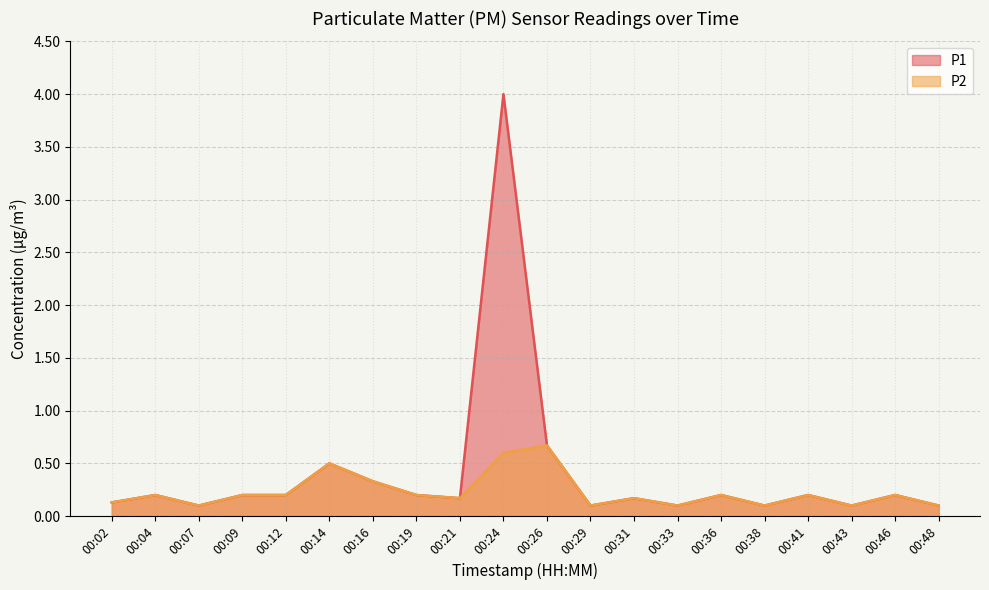

At which category does the chart reach its peak across all series?

00:24